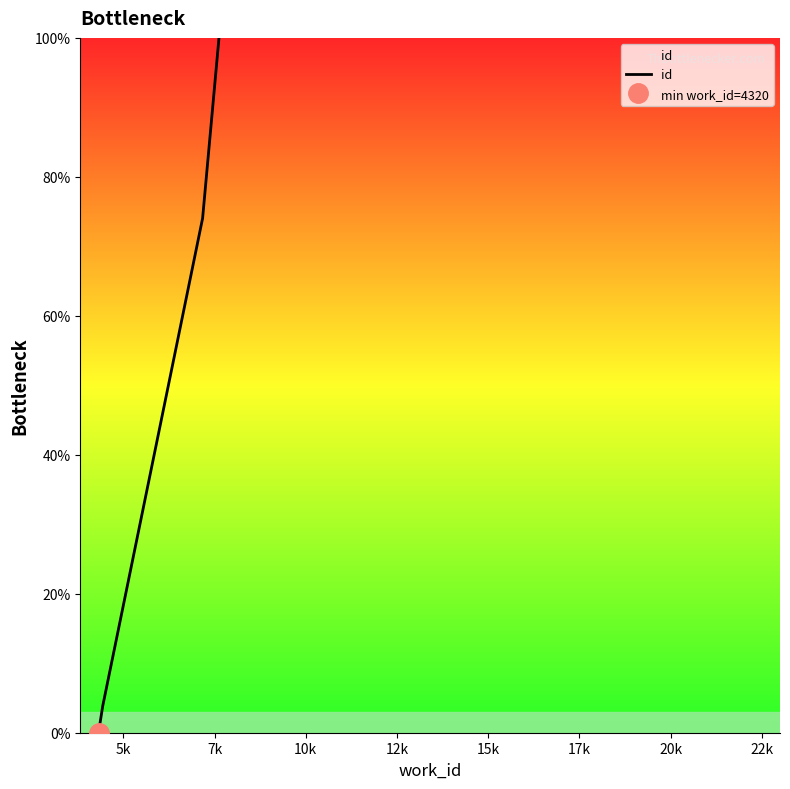

What is the difference between the maximum and second lowest values?

96.2